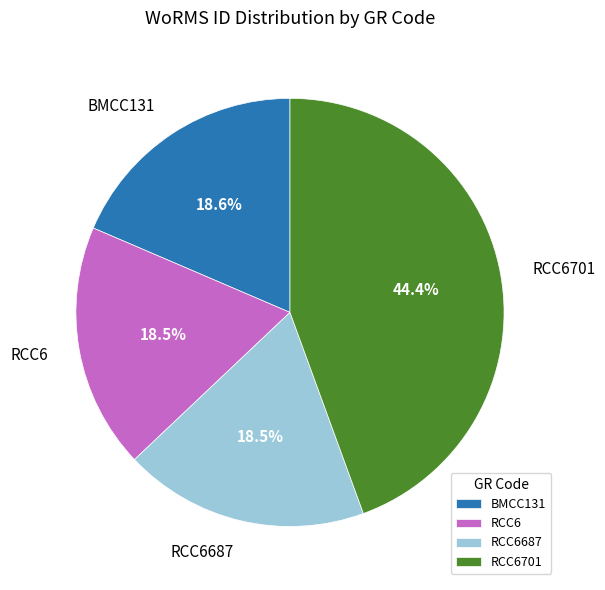

What is the largest slice in the pie chart?

RCC6701